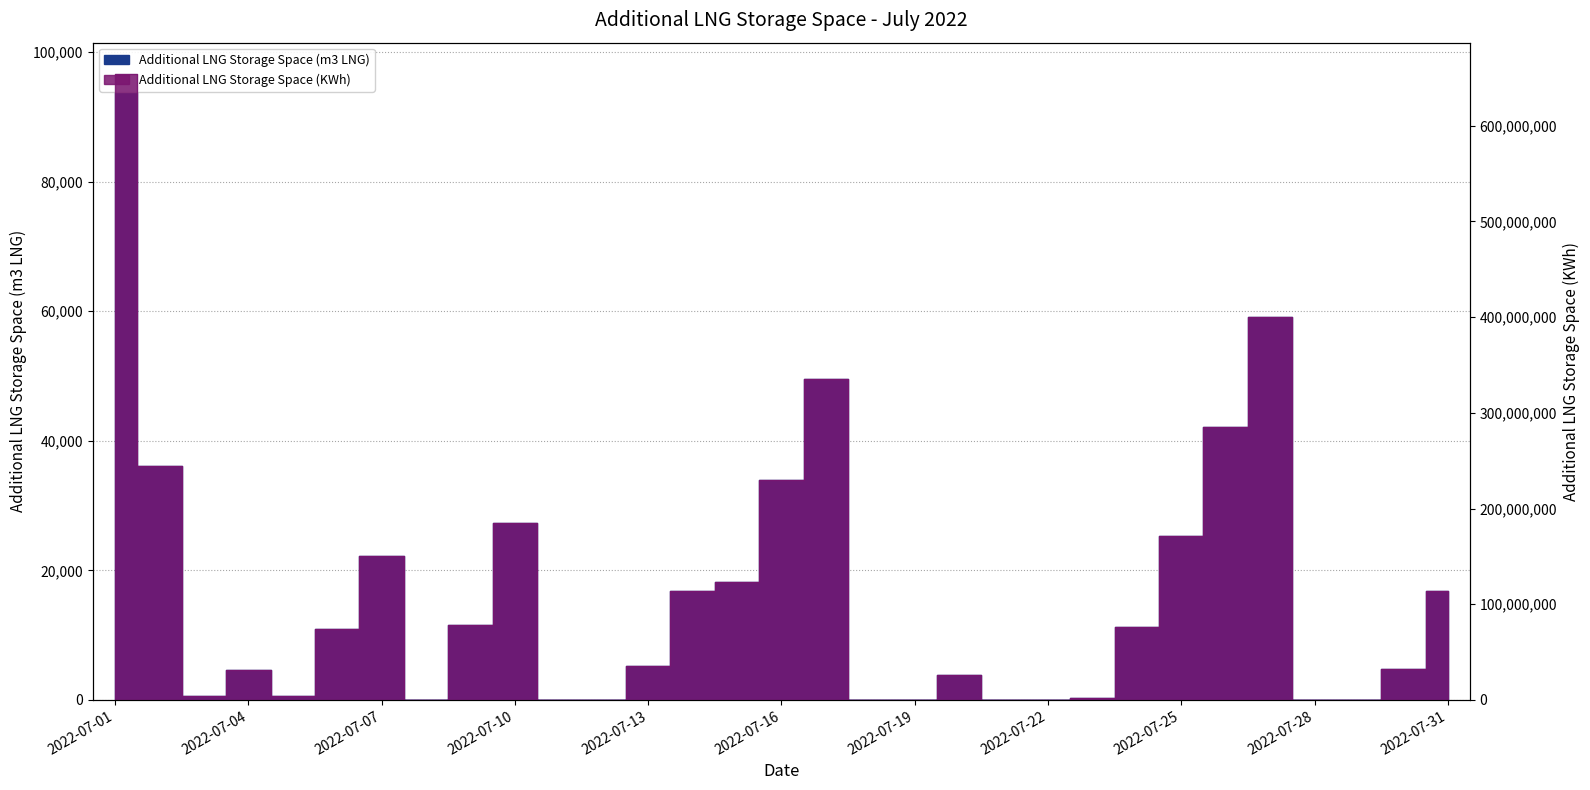

True or false: Additional LNG Storage Space (KWh) has more than 0 points higher than both neighbors.

True